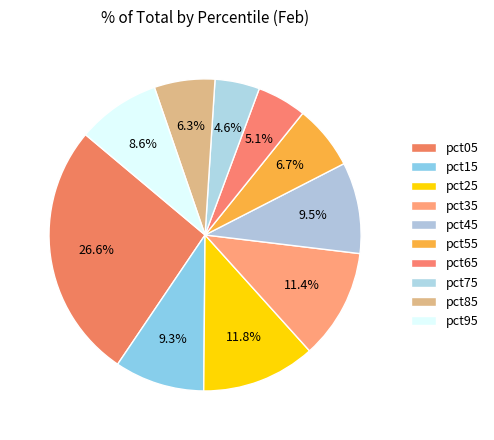

Is there any slice that represents more than half of the pie?

No